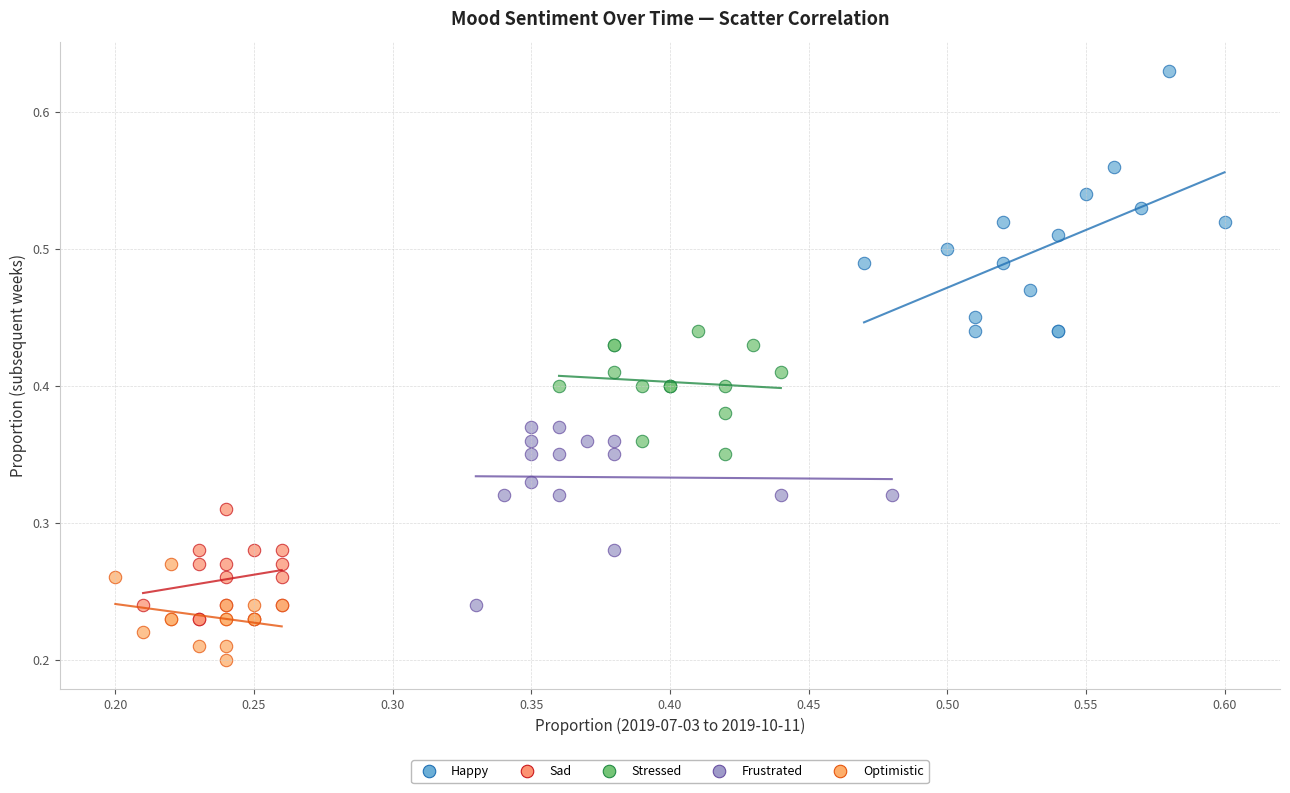

Which series has the largest Y range (max minus min)?

Happy